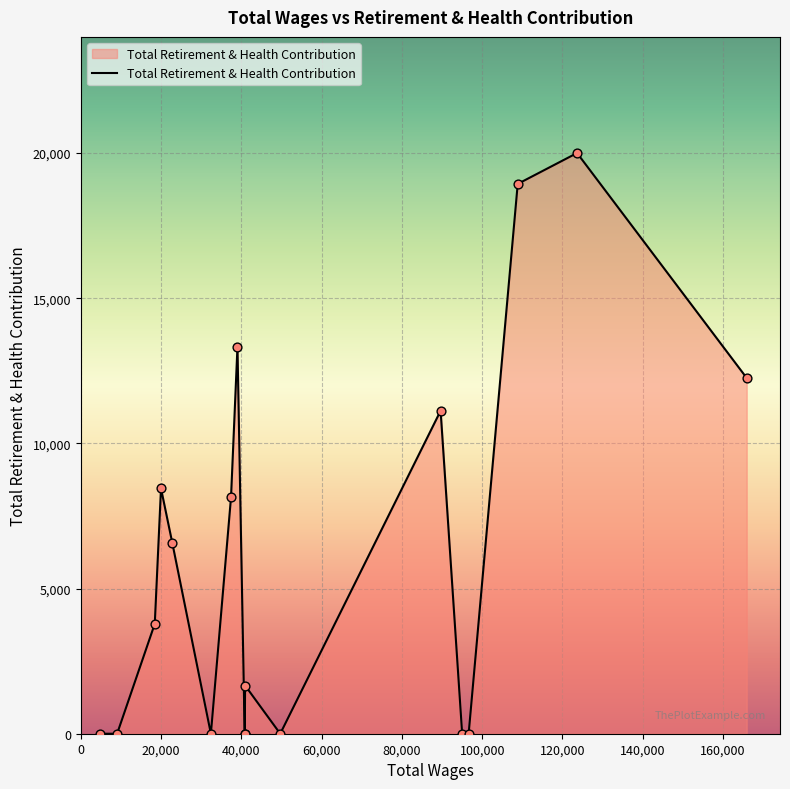

What is the greatest value displayed?

20002